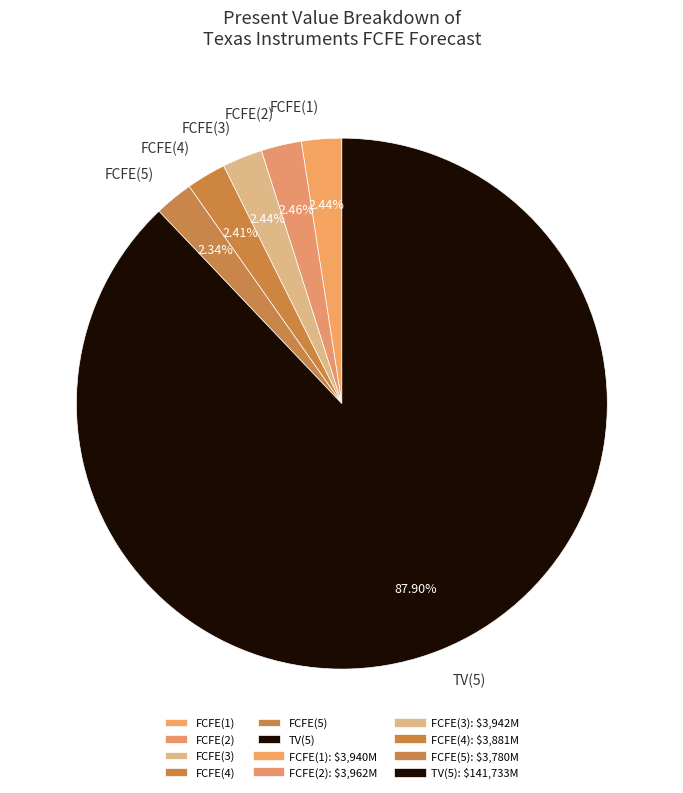

Is it true that FCFE(3) is 2% of the pie?

True